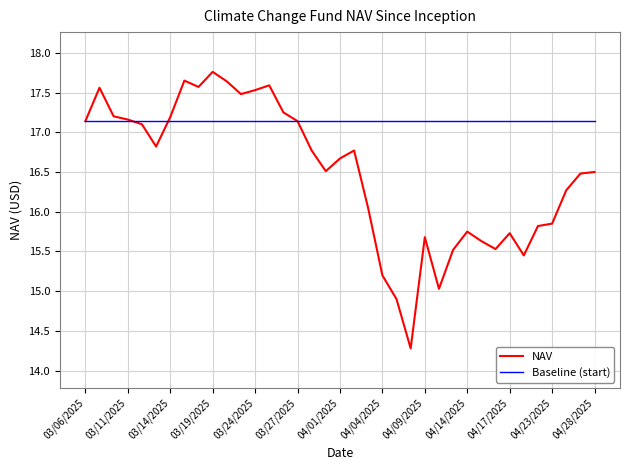

List the series in order of their peak value, lowest first.

Baseline (start), NAV